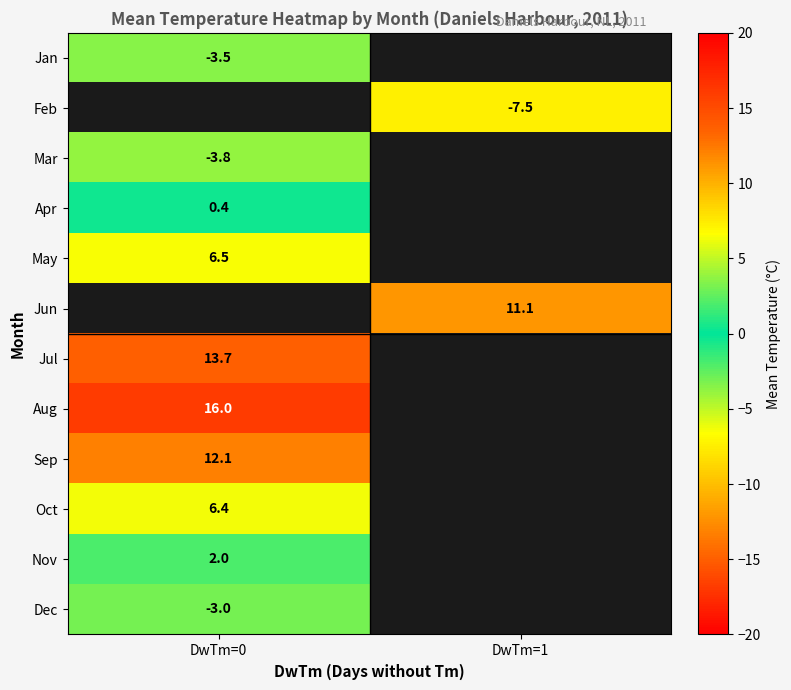

The Feb series shows -7.5 at DwTm=1. True or false?

True